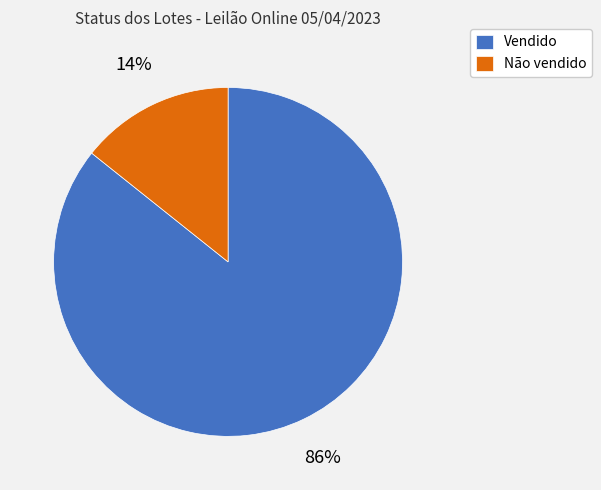

Do Vendido and Não vendido together represent more than half of the pie?

Yes